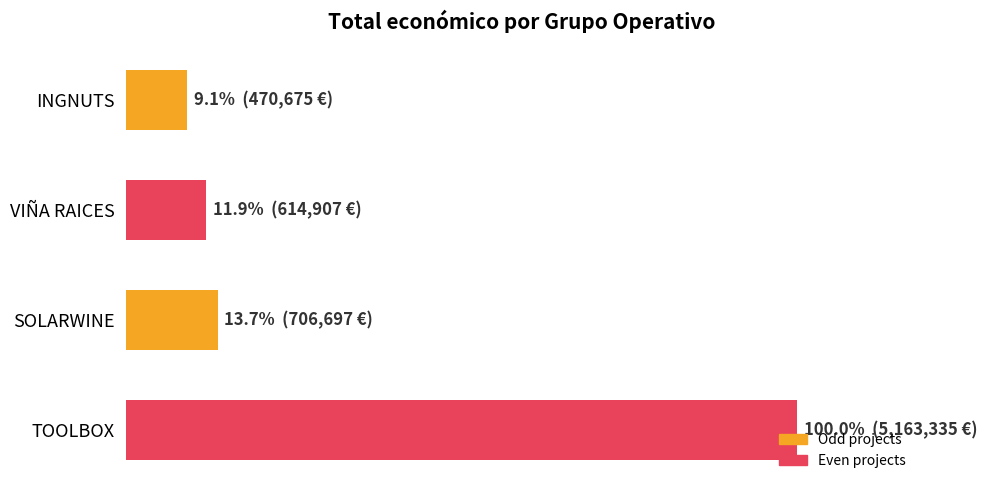

What is the minimum value shown in the chart?

470675